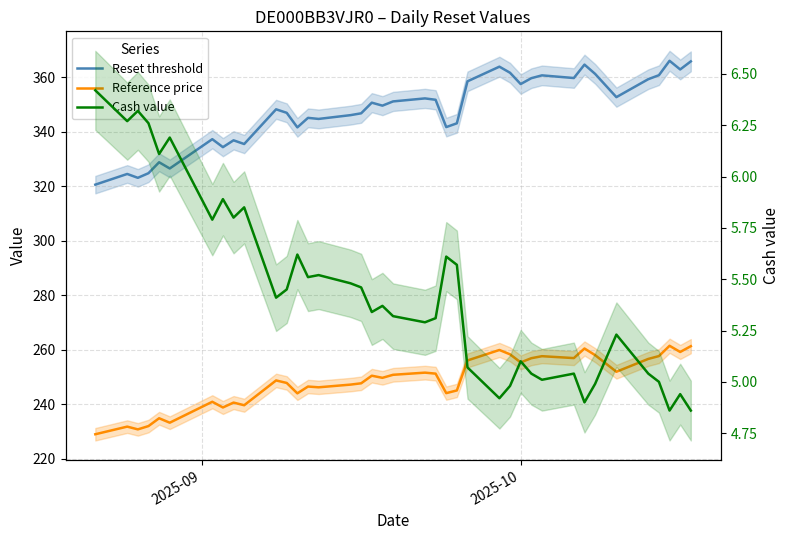

What is the difference between the second highest and minimum values in the Reference price series?

32.3